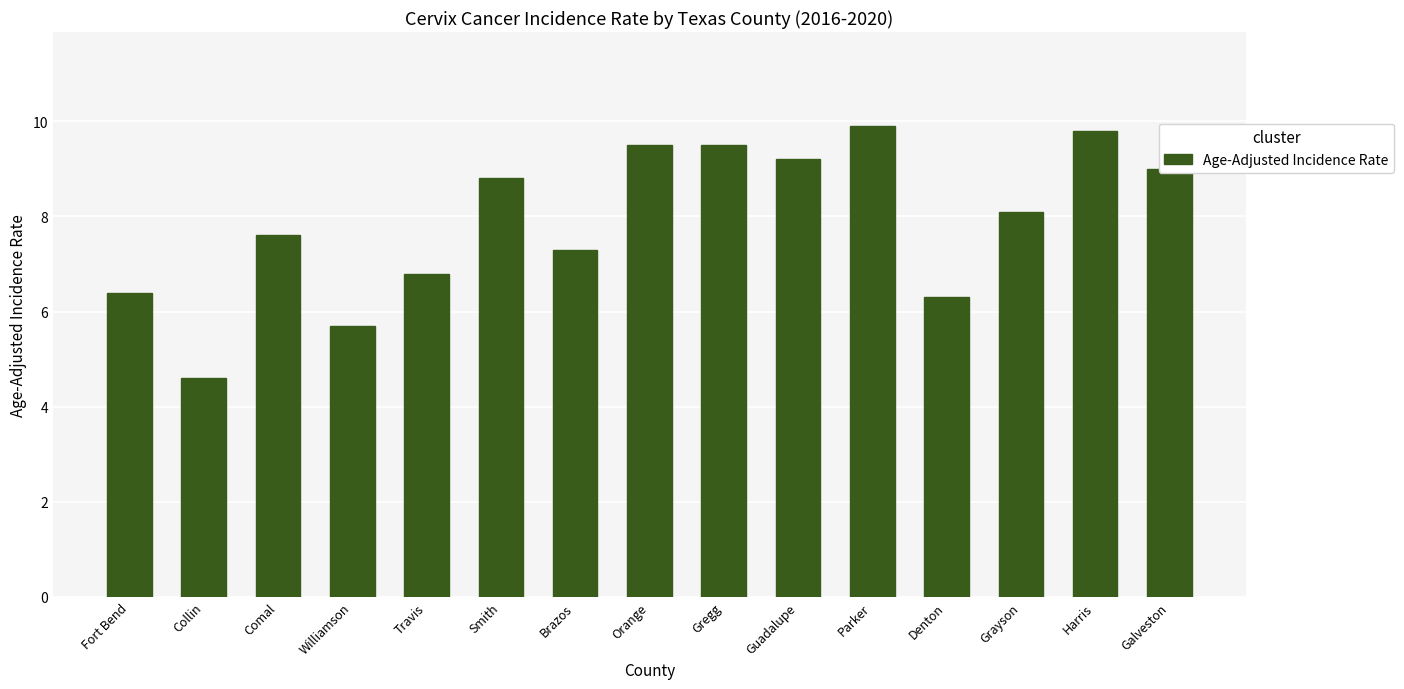

What is the change in value from Comal to Galveston?

+1.4